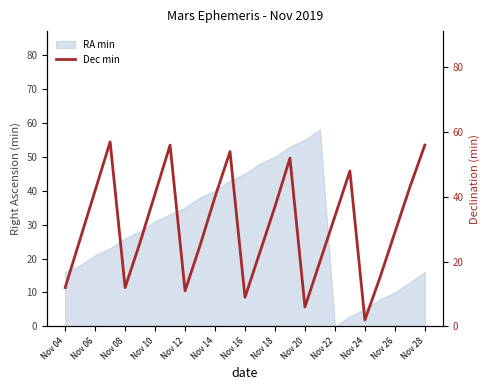

At which label is the value closest to 29?

Nov 26